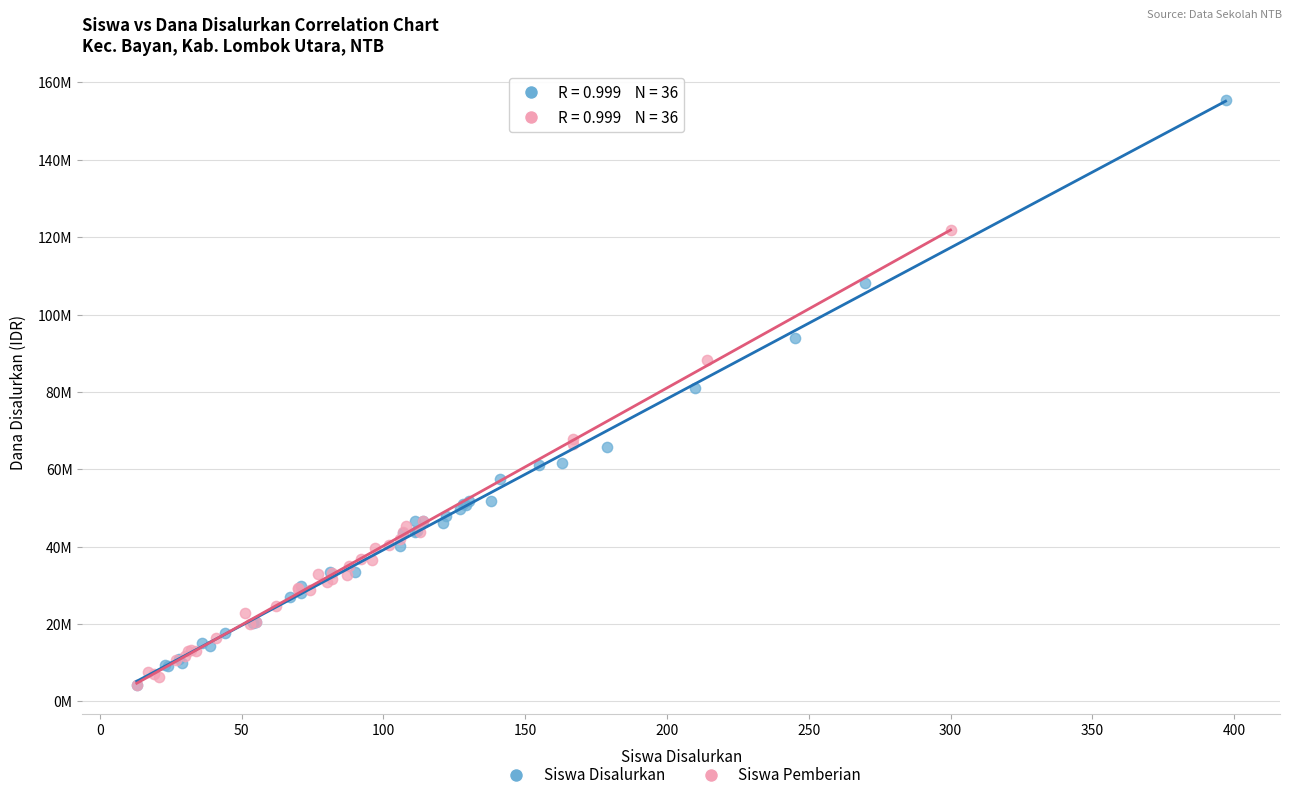

What are all the series names shown in the legend?

Siswa Disalurkan, Siswa Pemberian